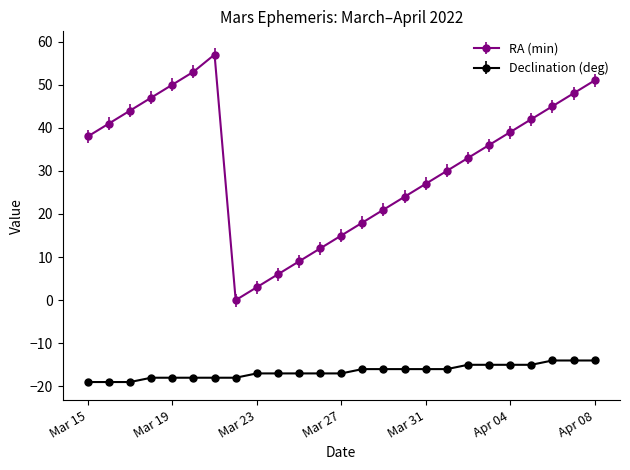

What is the greatest value displayed?

57